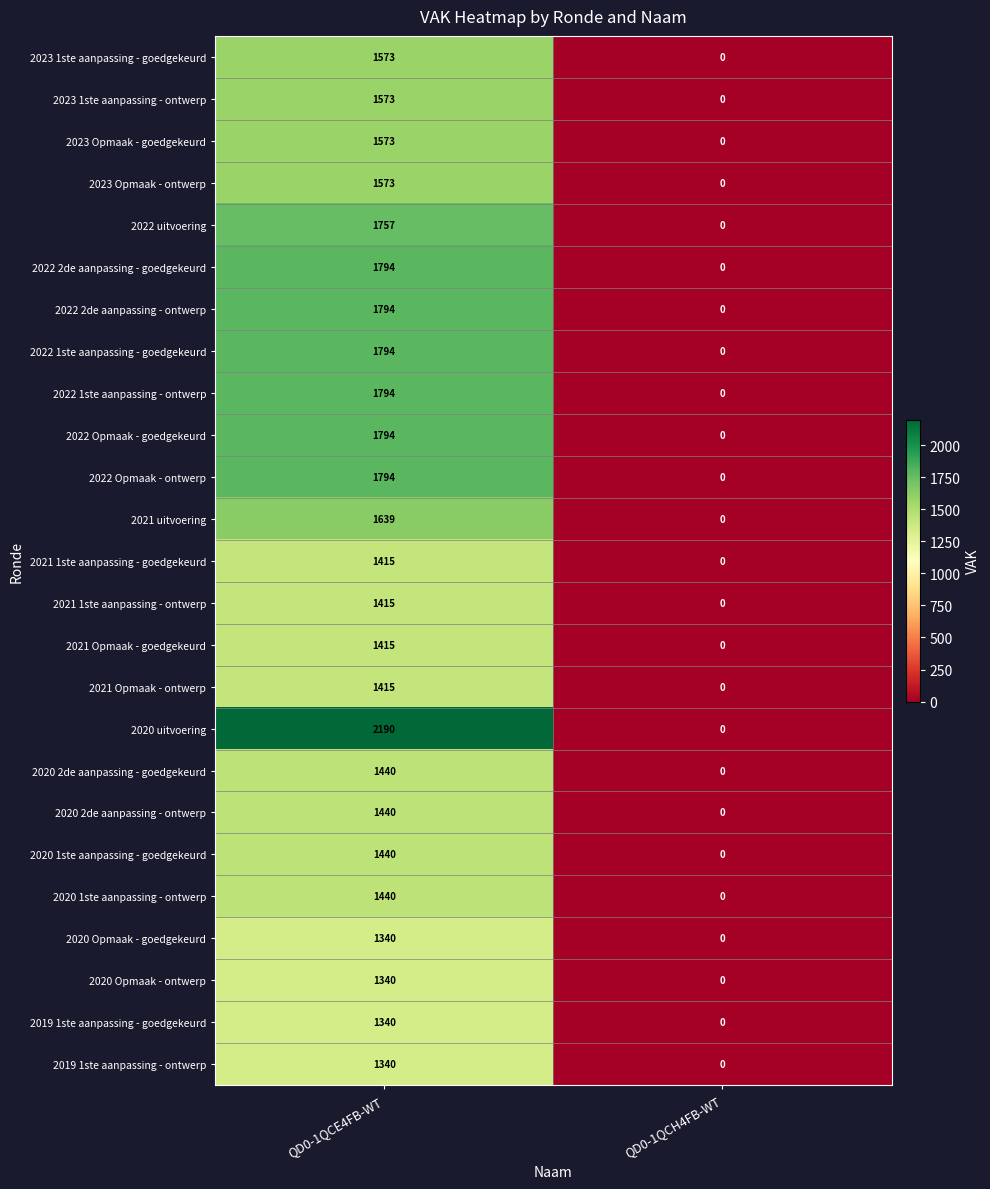

Which series has the largest total across all categories?

2020 uitvoering